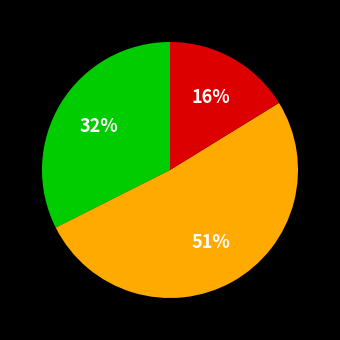

Does any single category account for the majority?

Yes